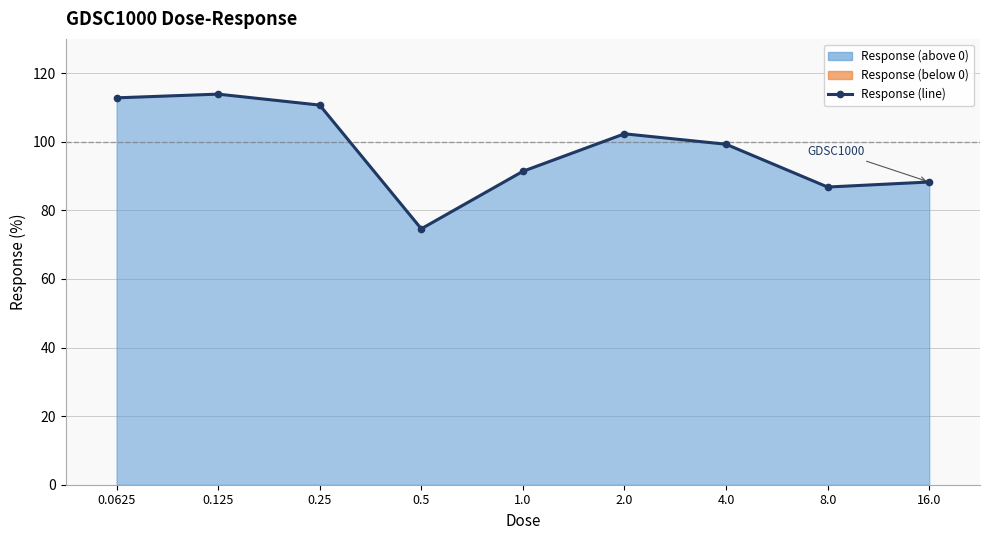

At which label does the data first exceed 99?

0.0625